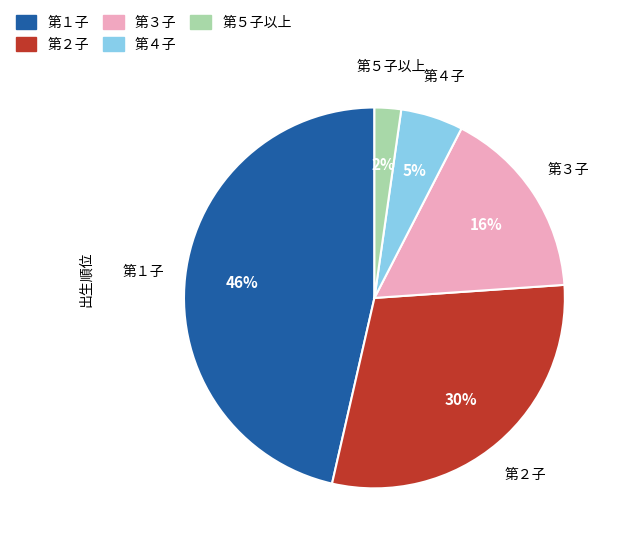

To the nearest percent, what percentage of the pie is 第３子?

16%